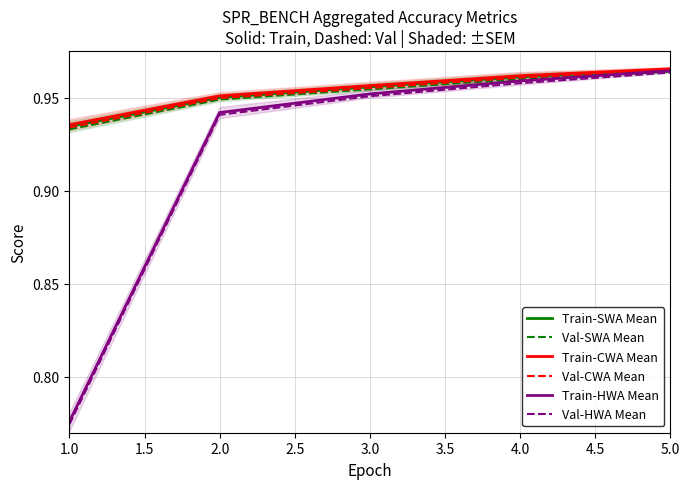

How many Train-CWA Mean values are between 0 and 1?

5